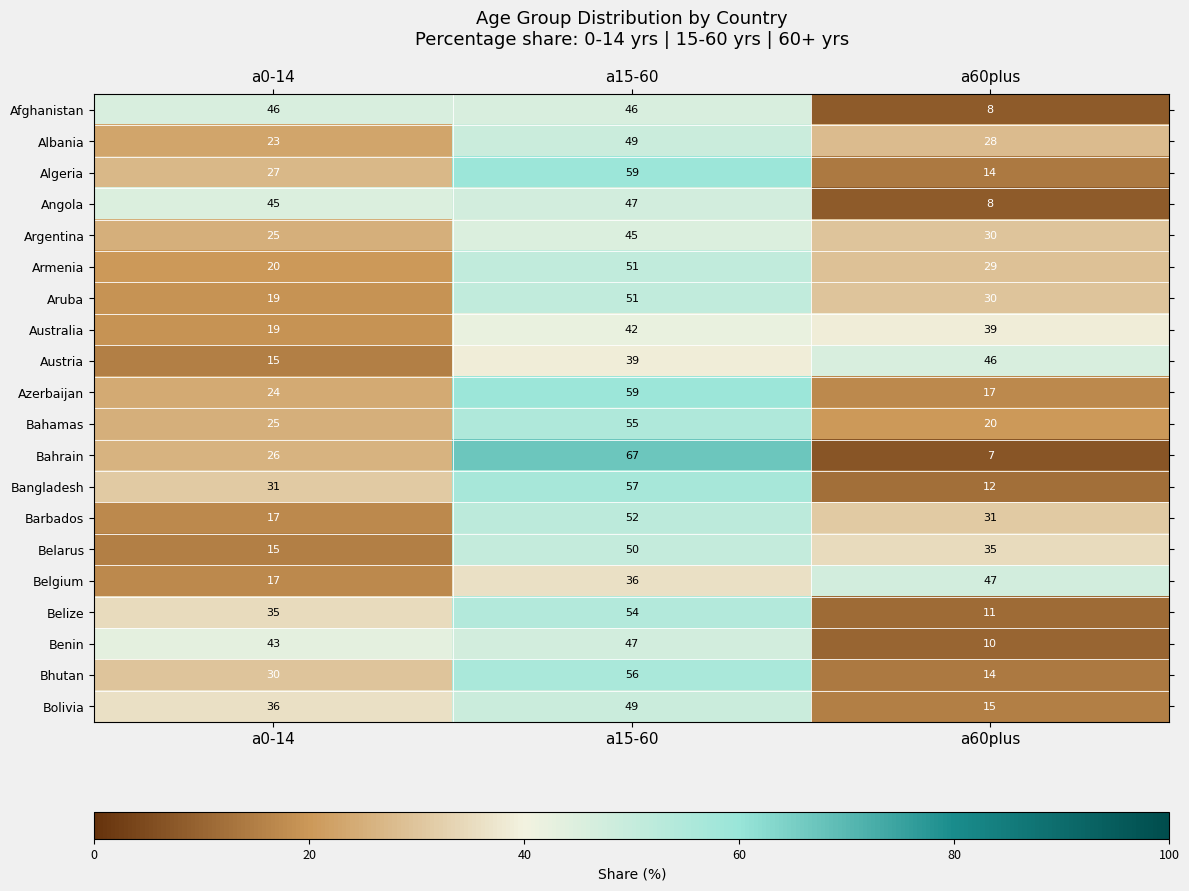

True or false: Albania has a value of 75 at a15-60.

False